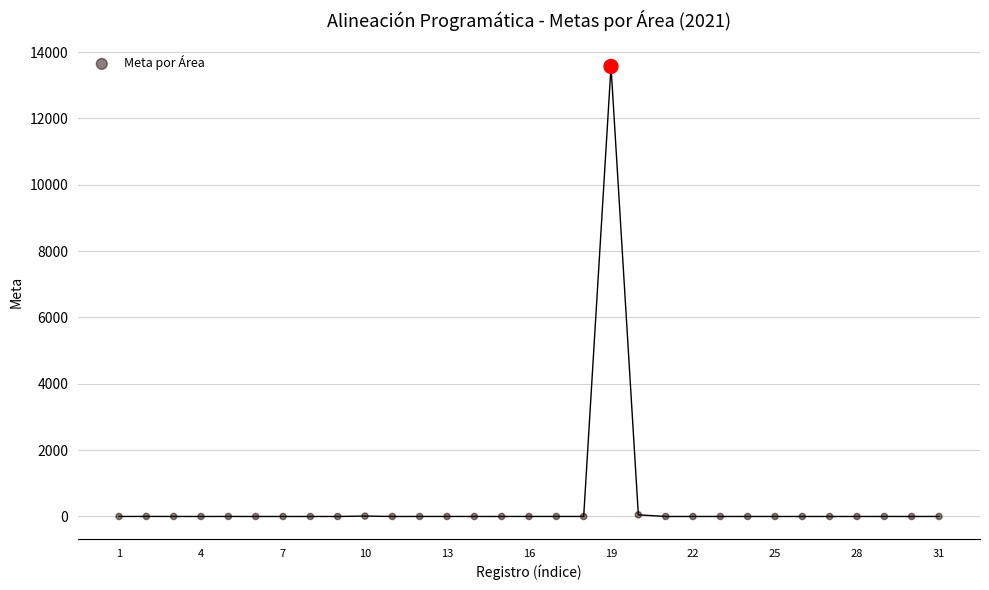

What is the range of Y values (max minus min)?

13566.0